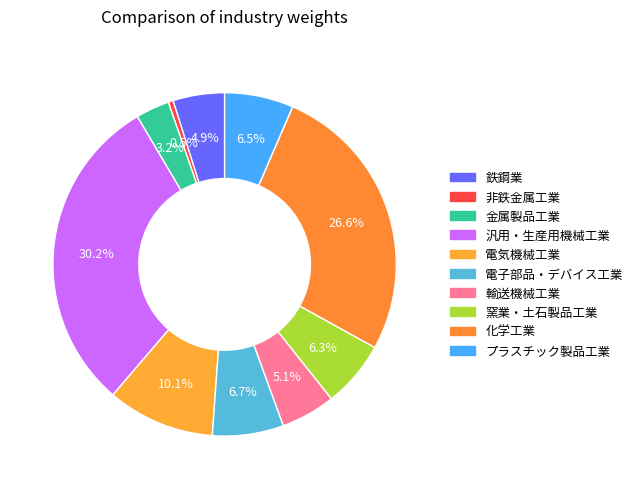

Rank the categories by value from highest to lowest.

汎用・生産用機械工業, 化学工業, 電気機械工業, 電子部品・デバイス工業, プラスチック製品工業, 窯業・土石製品工業, 輸送機械工業, 鉄鋼業, 金属製品工業, 非鉄金属工業